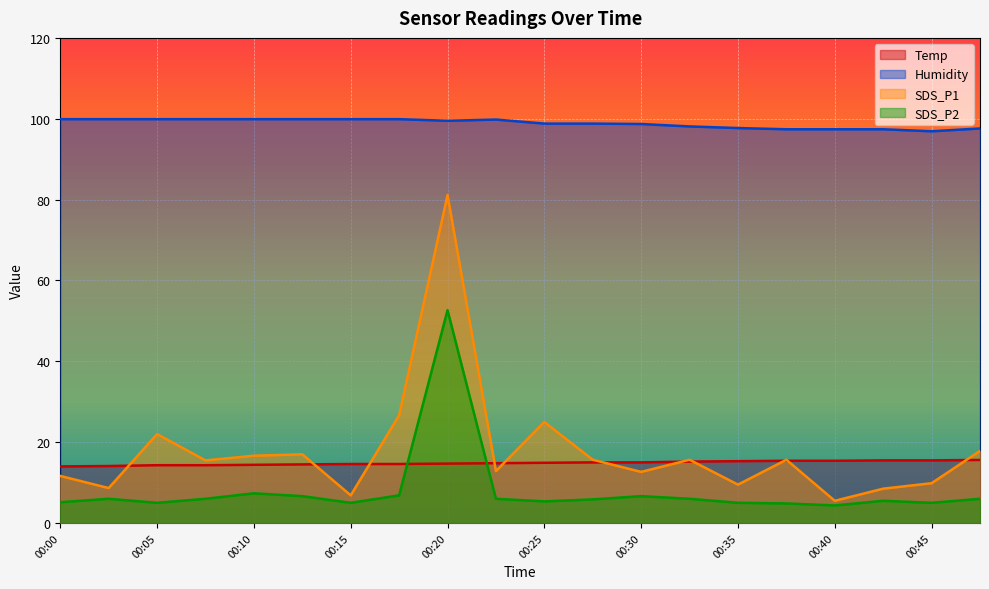

At which category is the sum across all series the highest?

00:20